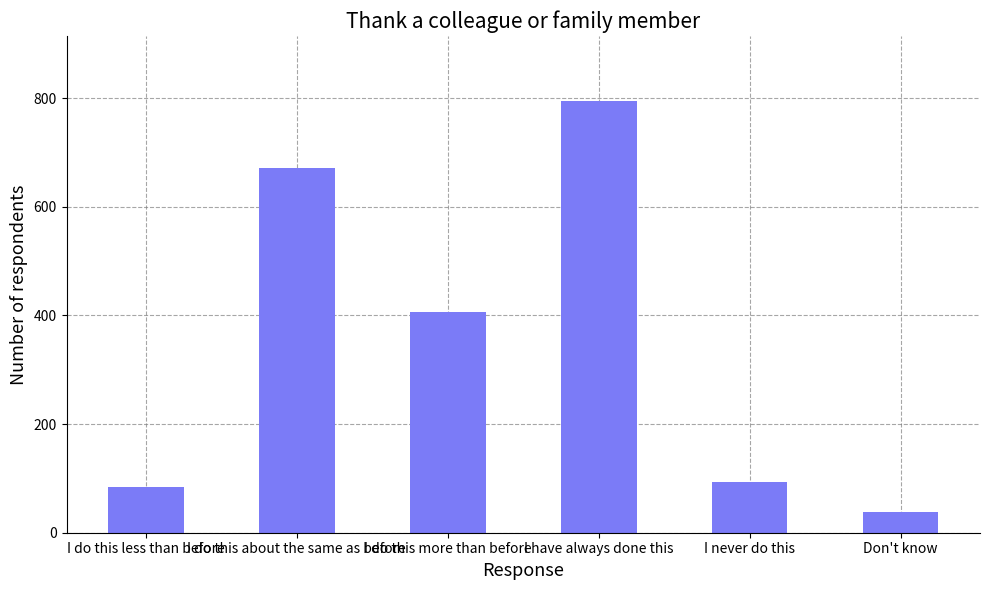

What is the label of the 1st bar from the left?

I do this less than before